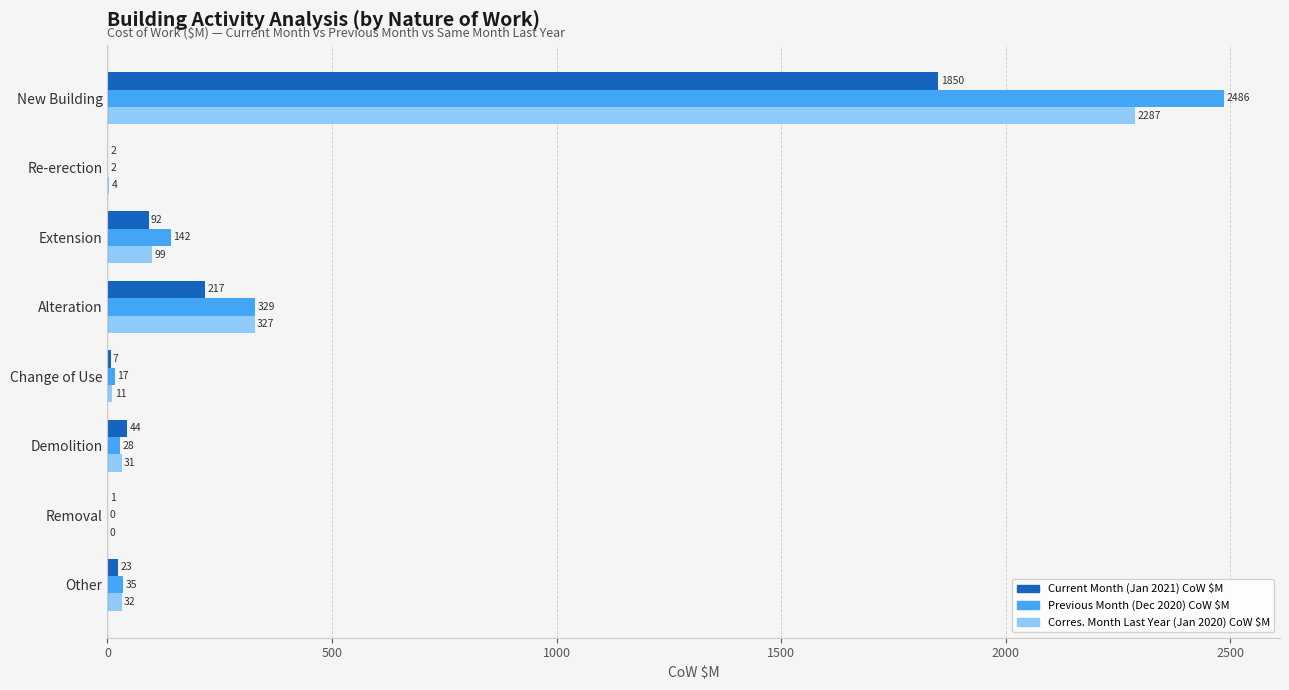

What is the highest value of the Current Month (Jan 2021) CoW $M series?

1849.8